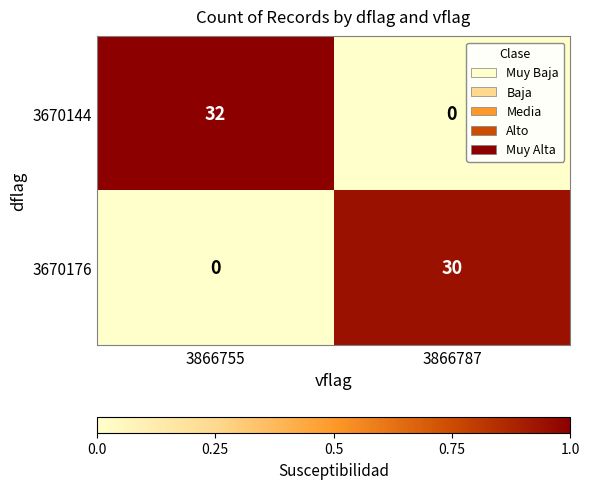

Count the number of categories in the chart.

2